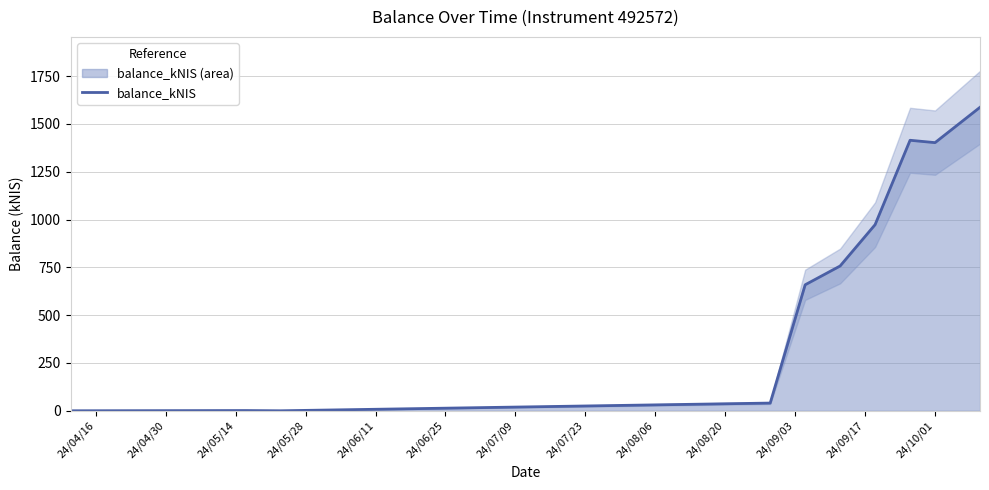

At which category does the chart reach its minimum across all series?

24/04/16